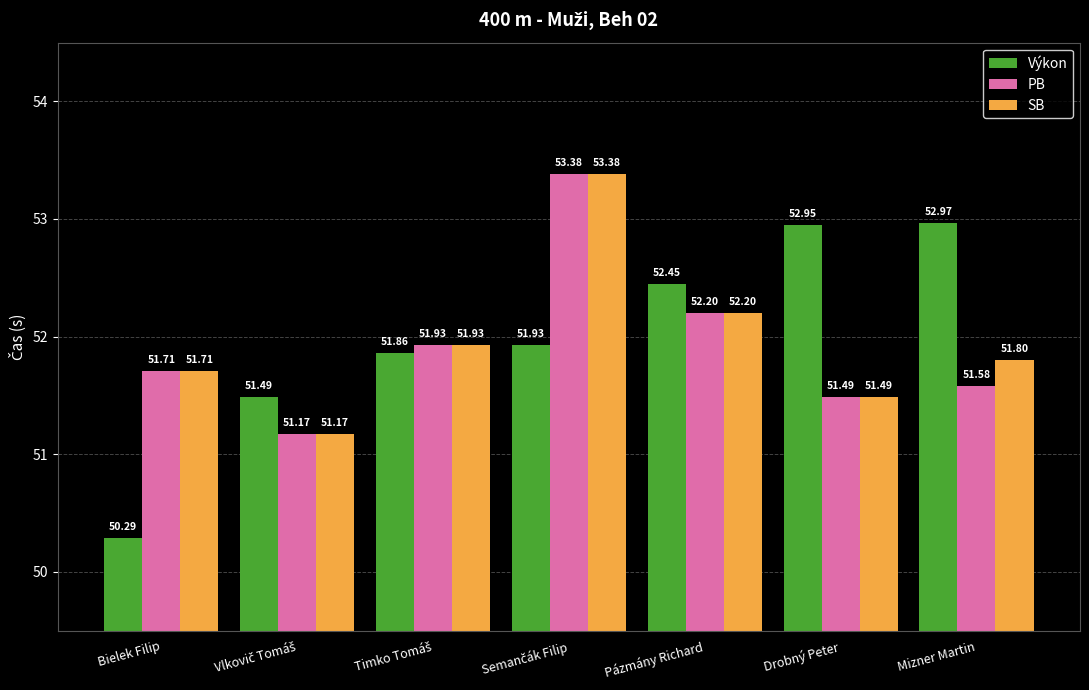

What is the maximum value shown in the chart?

53.4